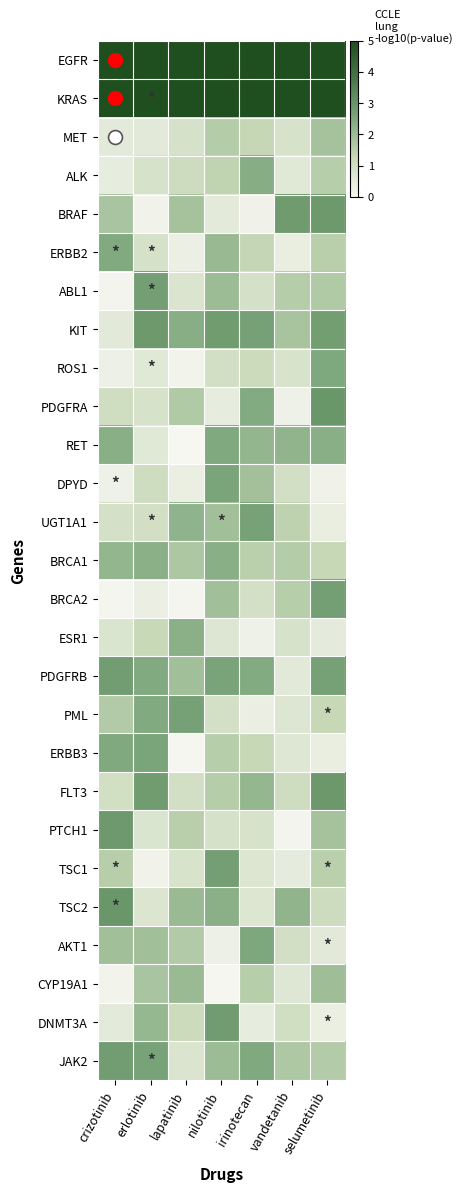

At how many categories does at least one series exceed 3?

7